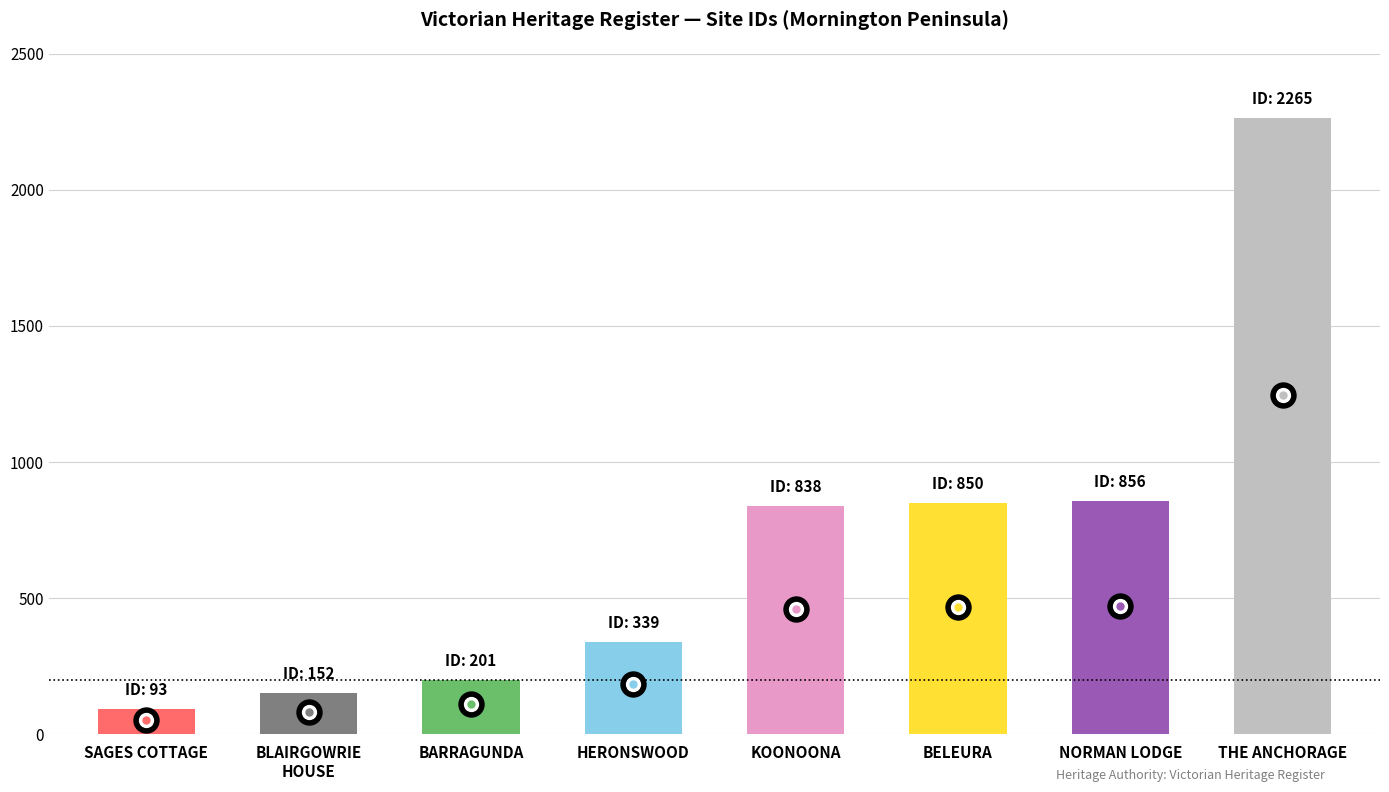

Is it true that the value at BELEURA is 850?

True